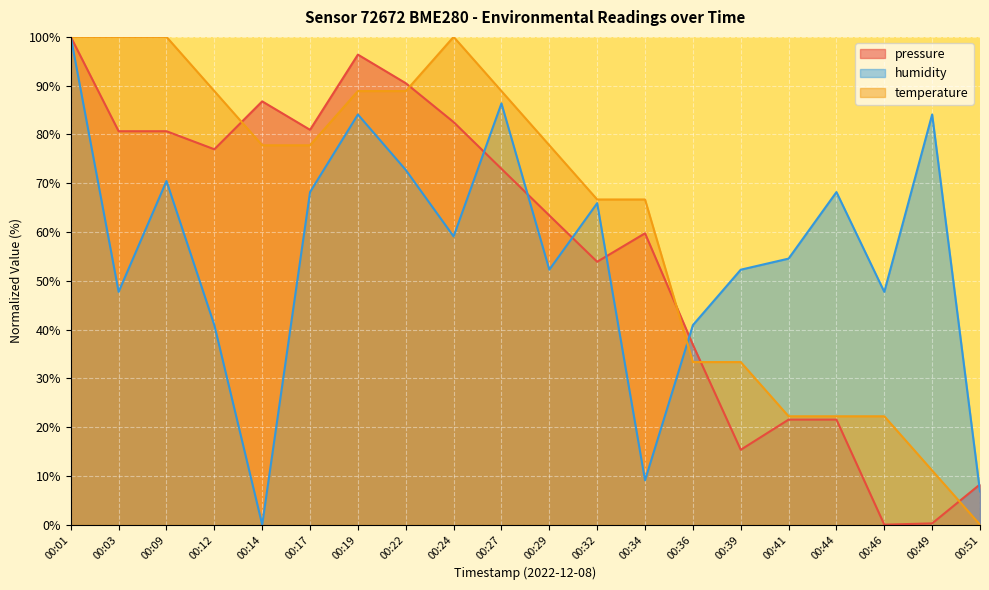

How many values in the pressure series exceed 72?

10